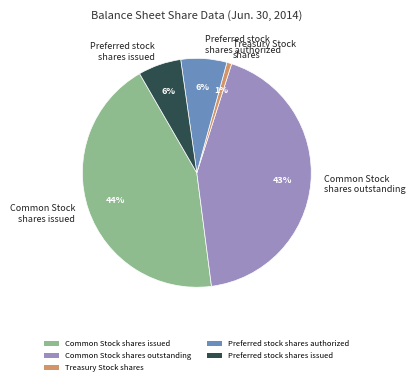

Is it true that Preferred stock shares issued is 1% of the pie?

False